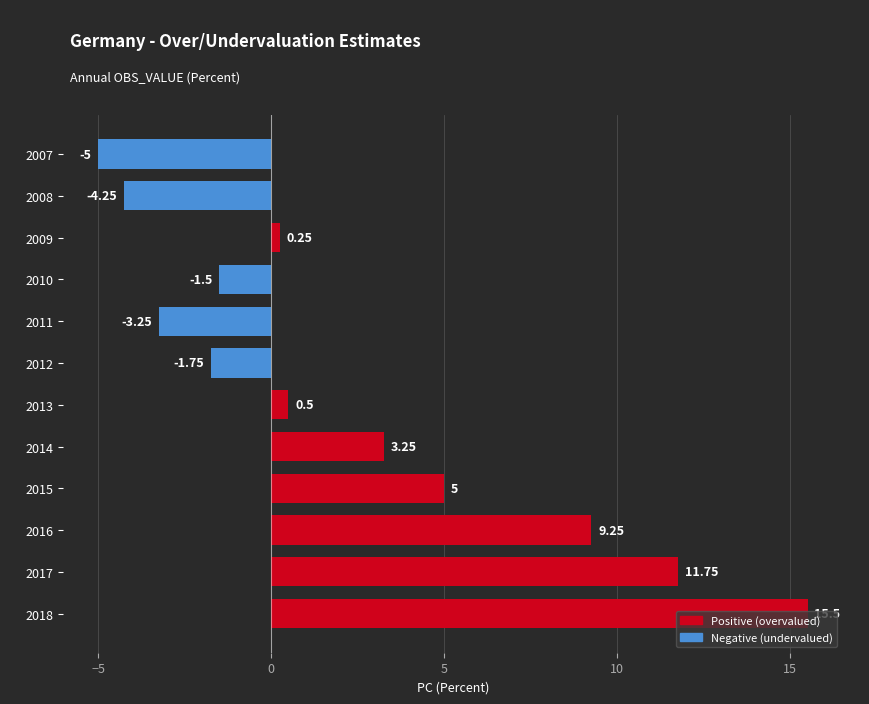

How many bars are there in total?

12